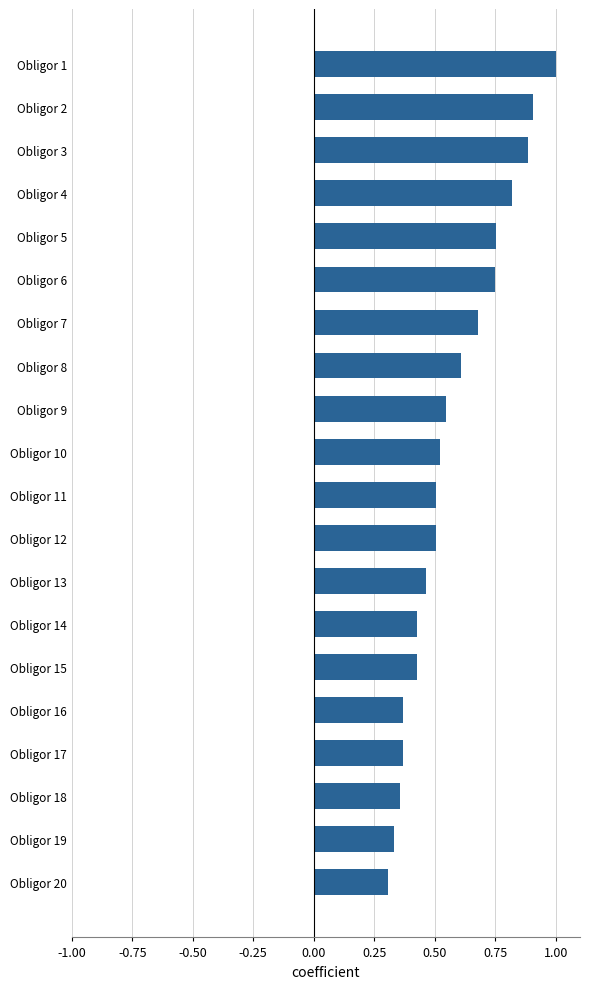

The chart shows a value of 0.1 at Obligor 17. True or false?

False